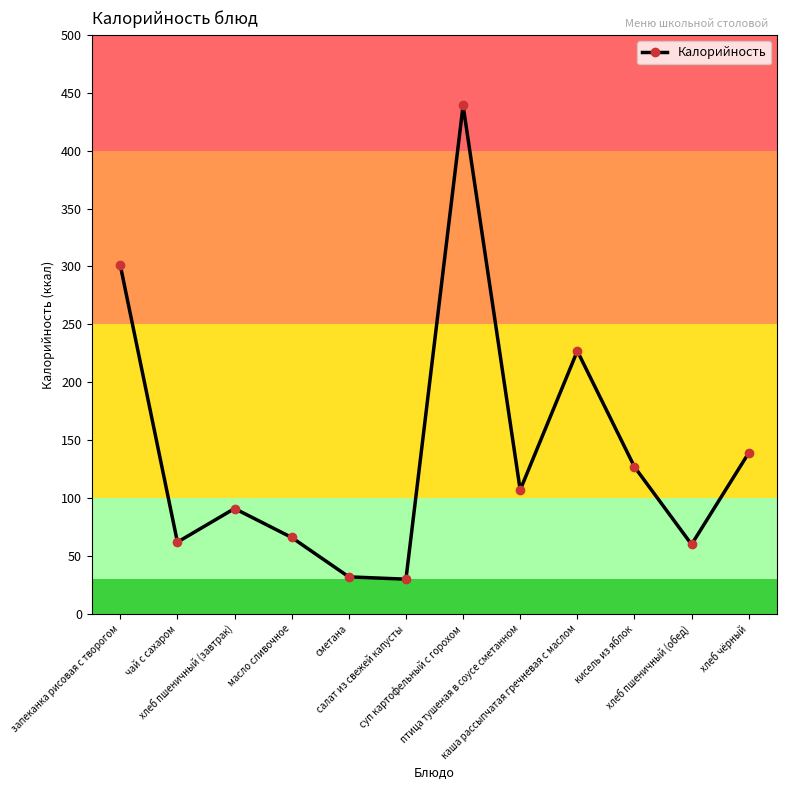

True or false: there are more than 2 points higher than both neighbors.

True